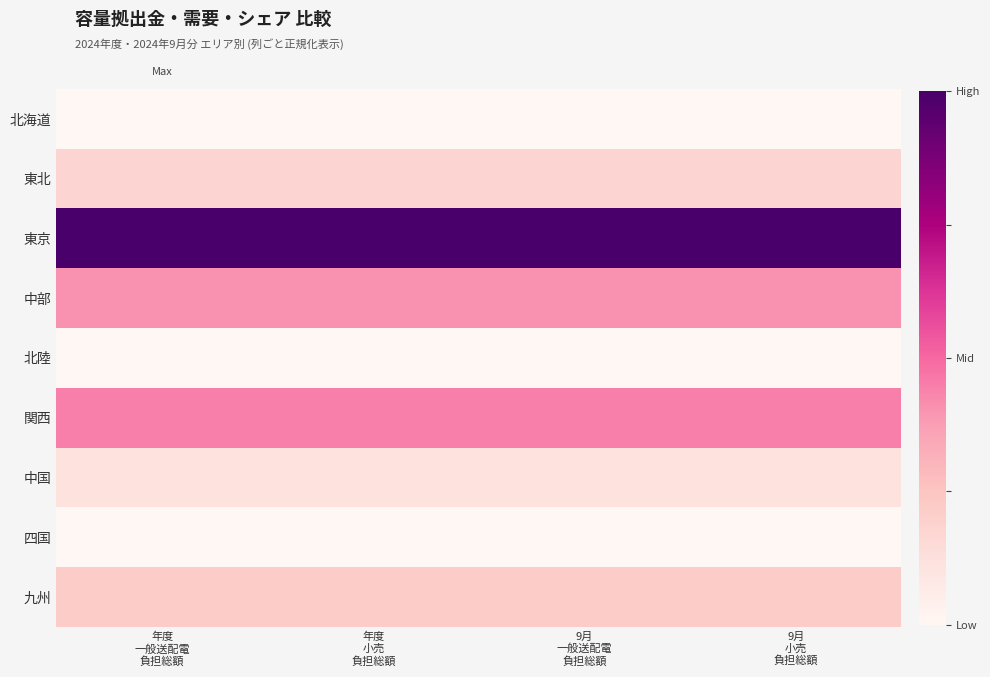

How many series are shown in this chart?

9